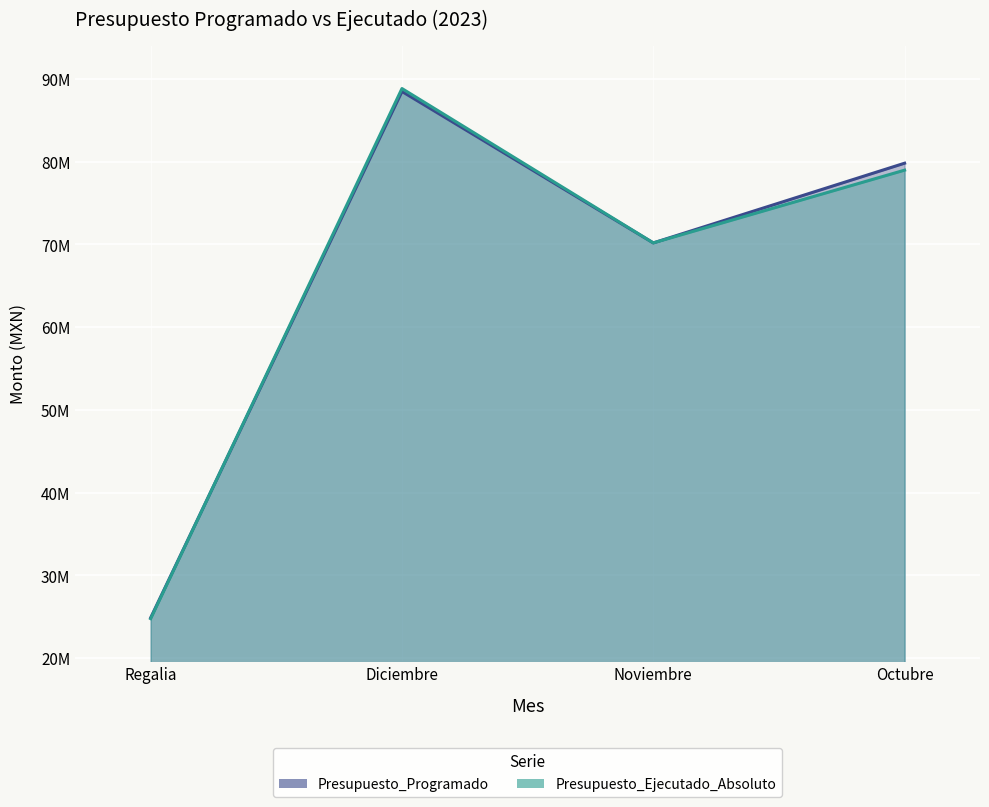

What position from the right is Diciembre?

3